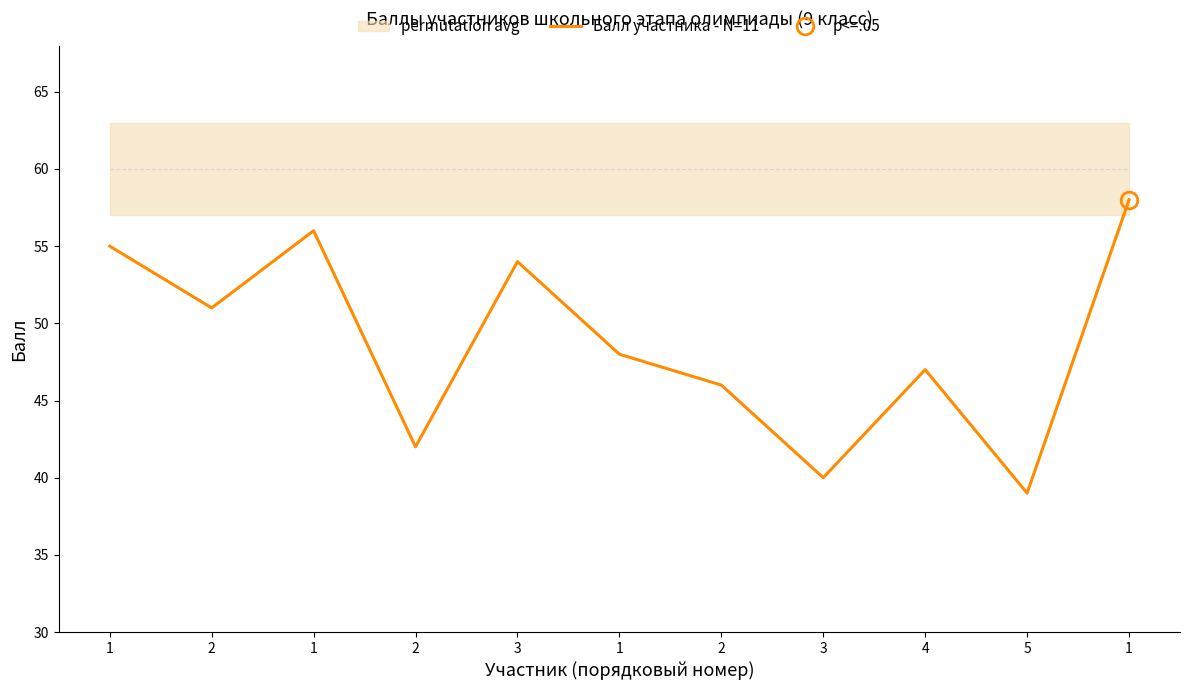

What is the sum of the values at 2 and 5?

85